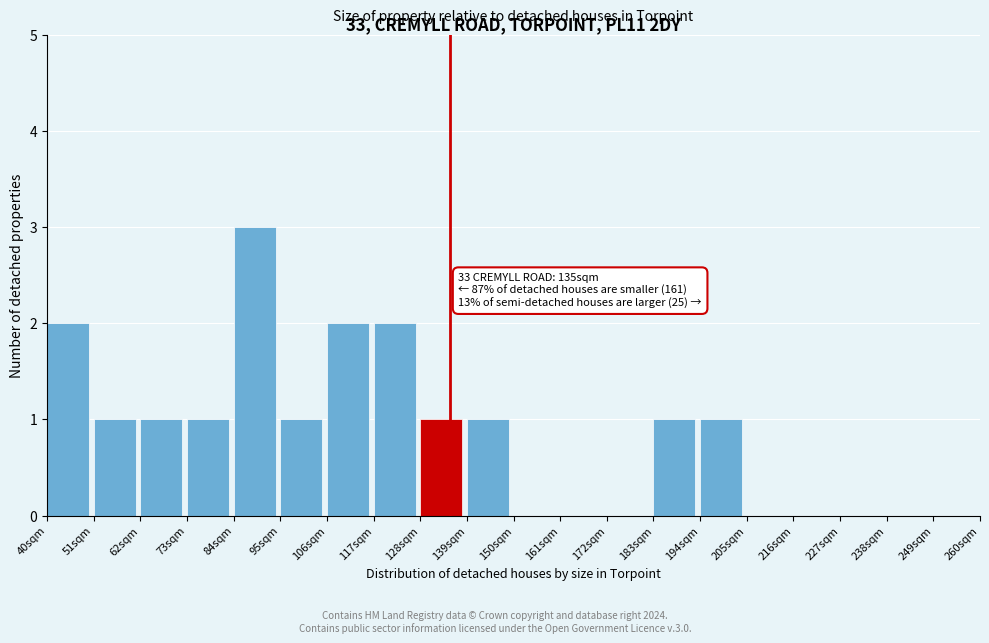

Over which range of the x-axis is the bar tallest?

84 to 95